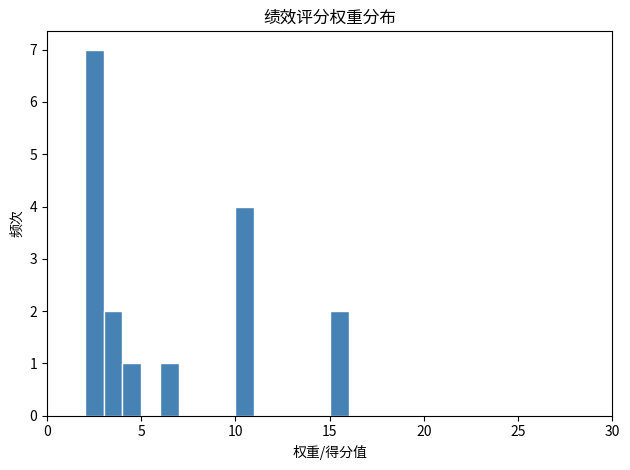

Read against the x-axis, roughly where is the centre of the tallest bar?

2.5